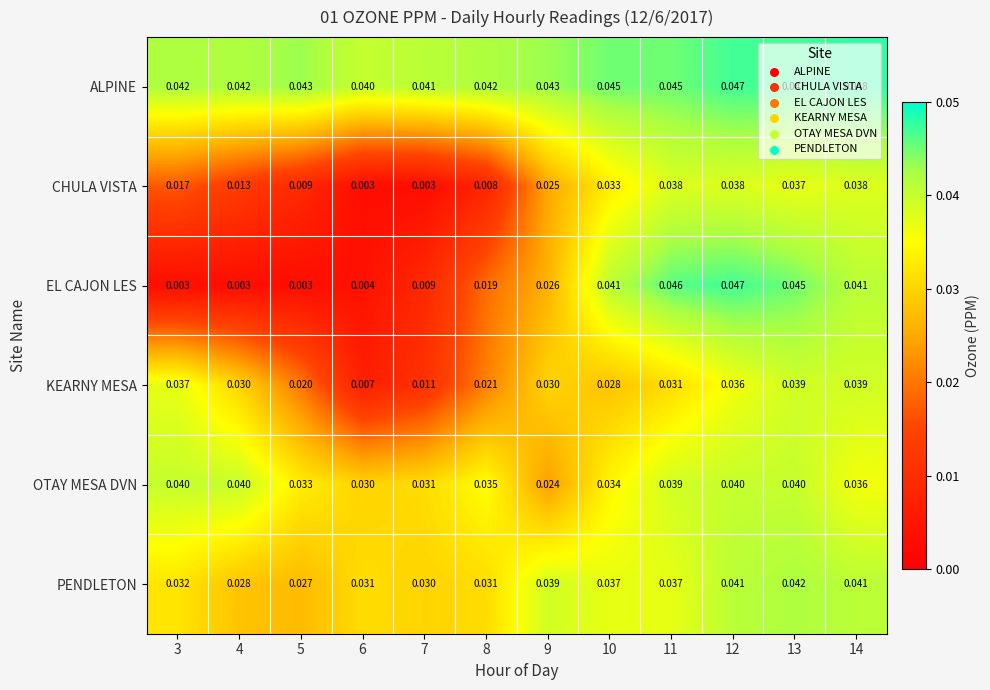

Which series changed the most between 6 and 13?

EL CAJON LES